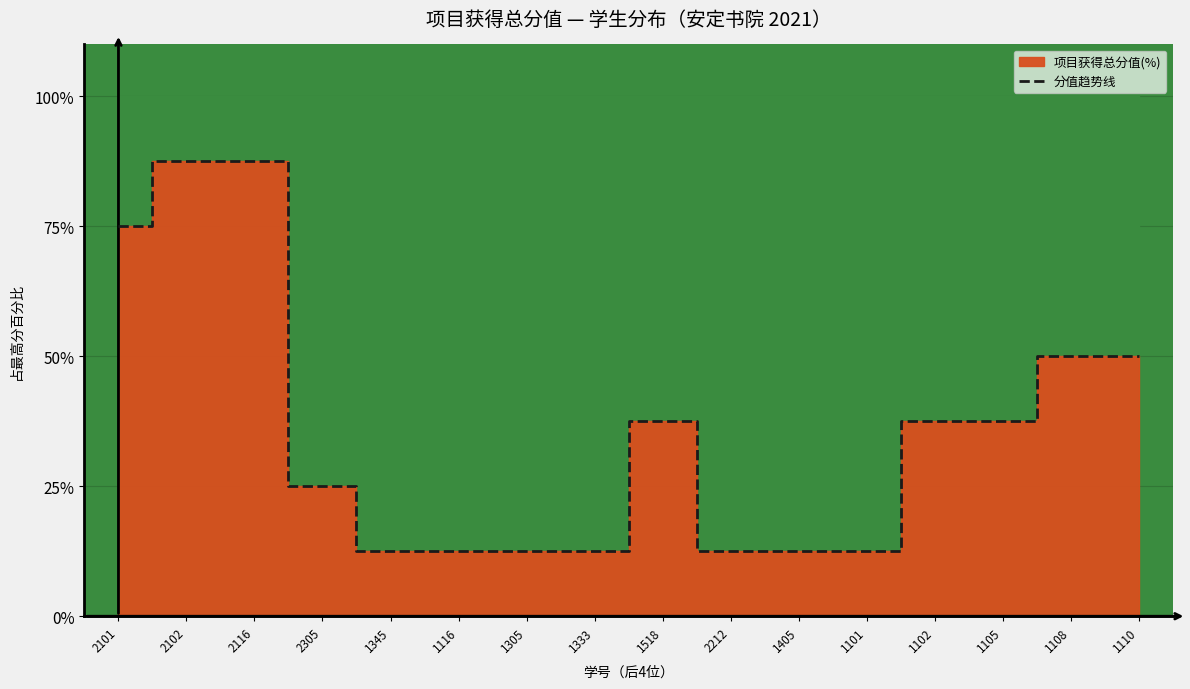

List the labels in order of value, smallest first.

1345, 1116, 1305, 1333, 2212, 1405, 1101, 2305, 1518, 1102, 1105, 1108, 1110, 2101, 2102, 2116